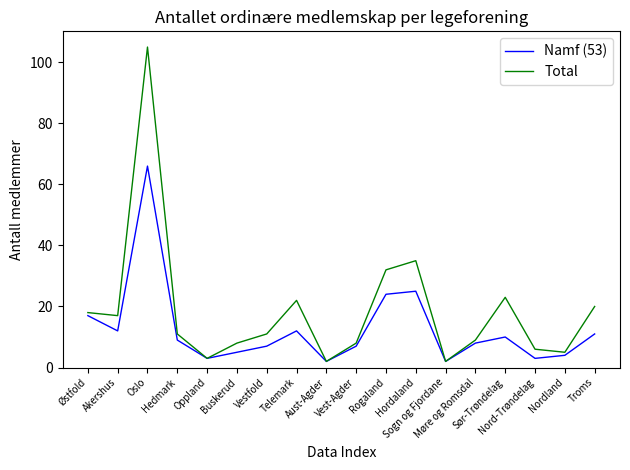

Reading right to left, list all the values displayed in this chart.

Namf (53): Troms=11	Nordland=4	Nord-Trøndelag=3	Sør-Trøndelag=10	Møre og Romsdal=8	Sogn og Fjordane=2	Hordaland=25	Rogaland=24	Vest-Agder=7	Aust-Agder=2	Telemark=12	Vestfold=7	Buskerud=5	Oppland=3	Hedmark=9	Oslo=66	Akershus=12	Østfold=17
Total: Troms=20	Nordland=5	Nord-Trøndelag=6	Sør-Trøndelag=23	Møre og Romsdal=9	Sogn og Fjordane=2	Hordaland=35	Rogaland=32	Vest-Agder=8	Aust-Agder=2	Telemark=22	Vestfold=11	Buskerud=8	Oppland=3	Hedmark=11	Oslo=105	Akershus=17	Østfold=18